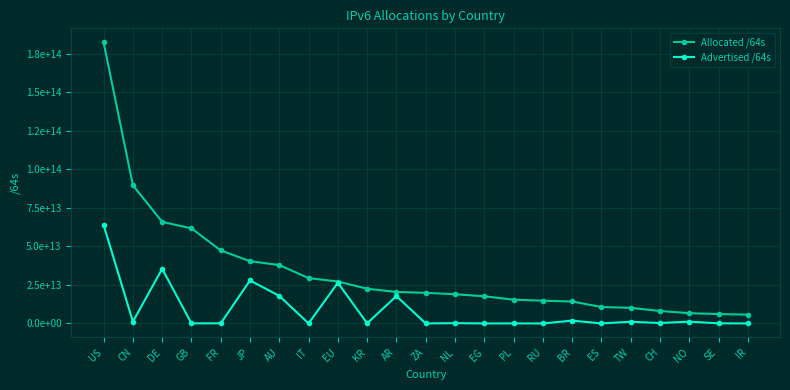

List the series in order of their overall mean, highest first.

Allocated /64s, Advertised /64s